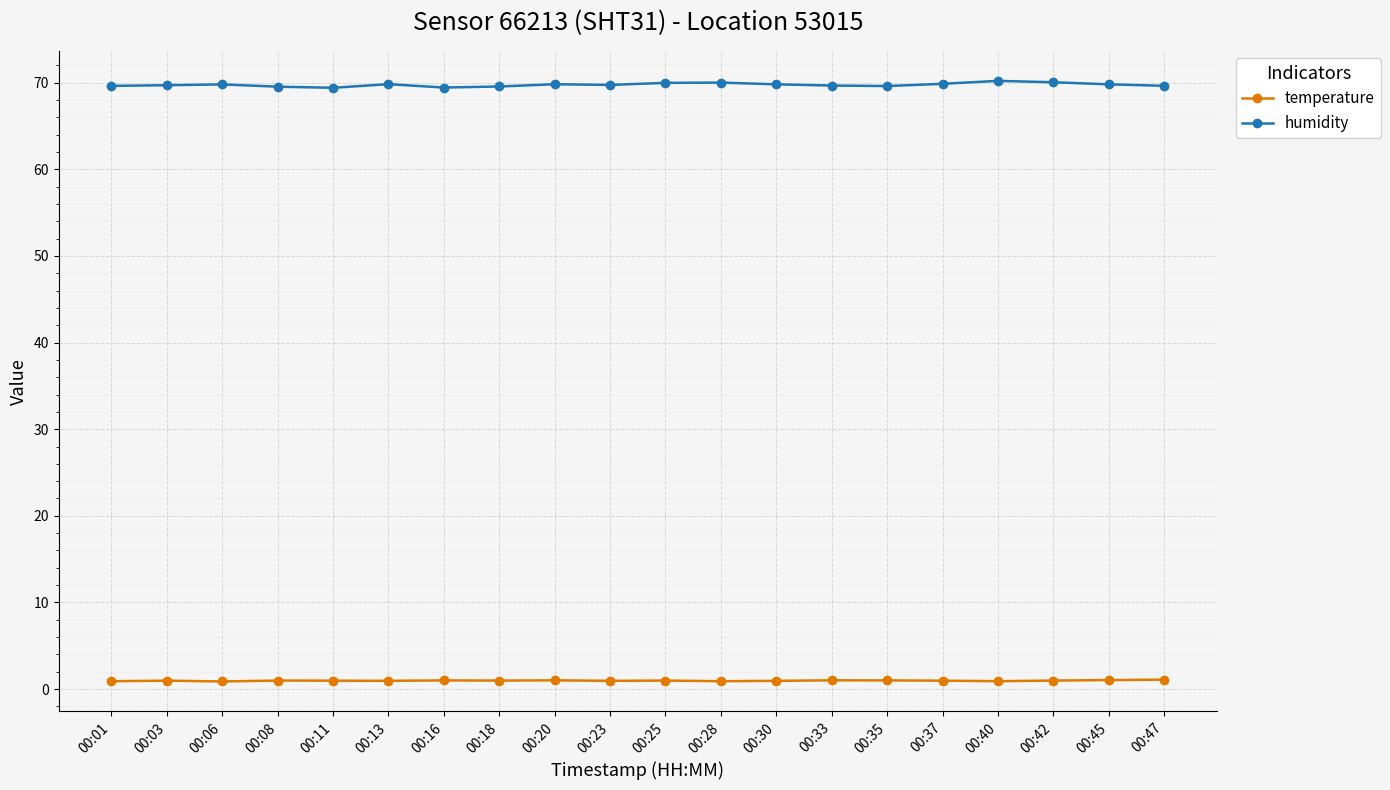

What is the sum of the humidity values at 00:13 and 00:11?

139.2